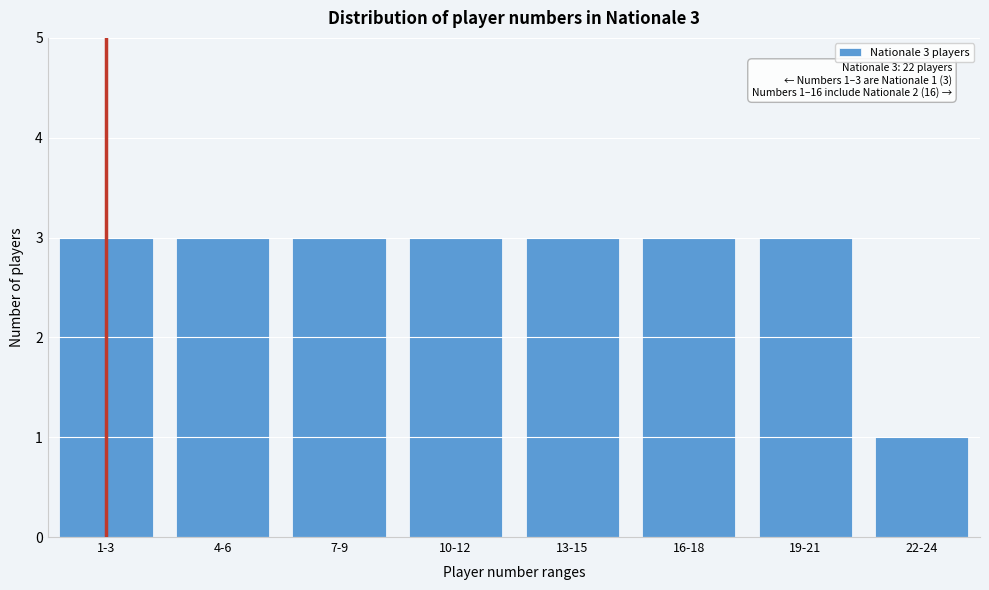

Reading left to right, extract all data points from this chart.

1-3=3	4-6=3	7-9=3	10-12=3	13-15=3	16-18=3	19-21=3	22-24=1